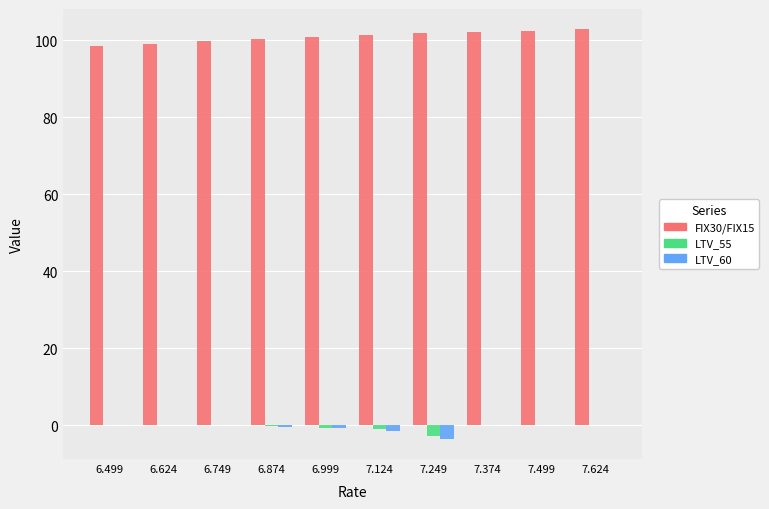

What is the sum of all LTV_60 values?

-6.4